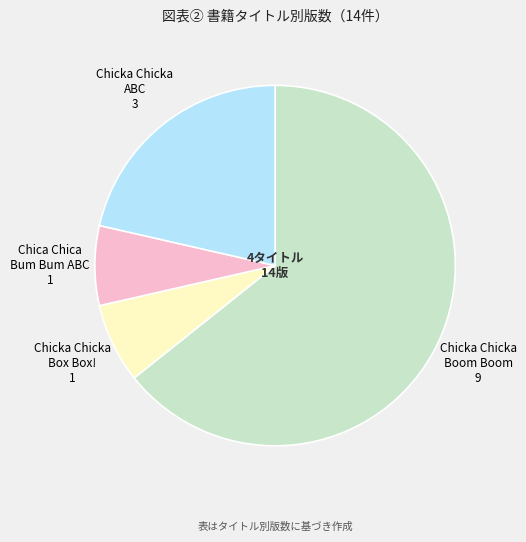

The Chica Chica Bum Bum ABC slice represents 7% of the pie. True or false?

True